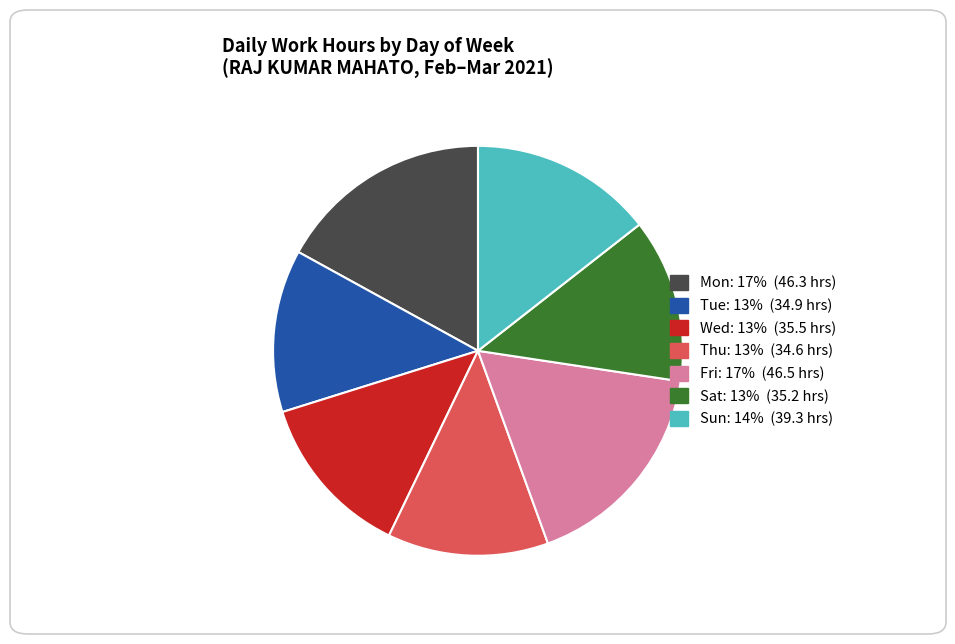

Does any single category account for the majority?

No